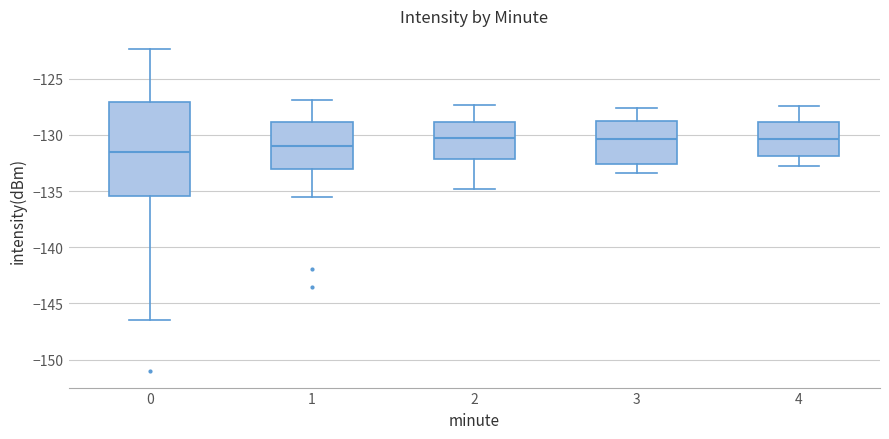

Reading left to right, read every box against the y-axis: the position of its median line, the range the box covers, and the ends of its whiskers. The values are not printed on the chart, so give them approximately, as read against the axis.

0: median -131.5, box -135.5 to -127.0, whiskers -146.5 to -122.5
1: median -131.0, box -133.0 to -129.0, whiskers -135.5 to -127.0
2: median -130.0, box -132.0 to -129.0, whiskers -135.0 to -127.5
3: median -130.5, box -132.5 to -128.5, whiskers -133.5 to -127.5
4: median -130.5, box -132.0 to -129.0, whiskers -133.0 to -127.5